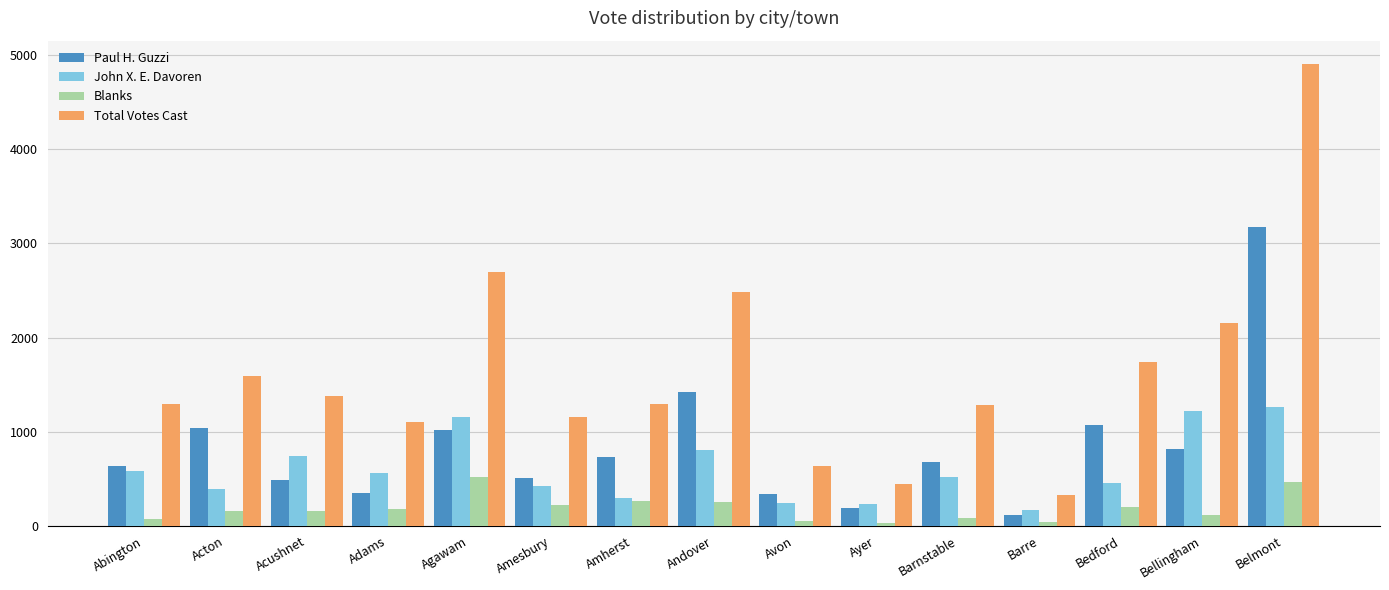

Is the value of John X. E. Davoren at Barre greater than the value of Blanks at Barnstable?

Yes